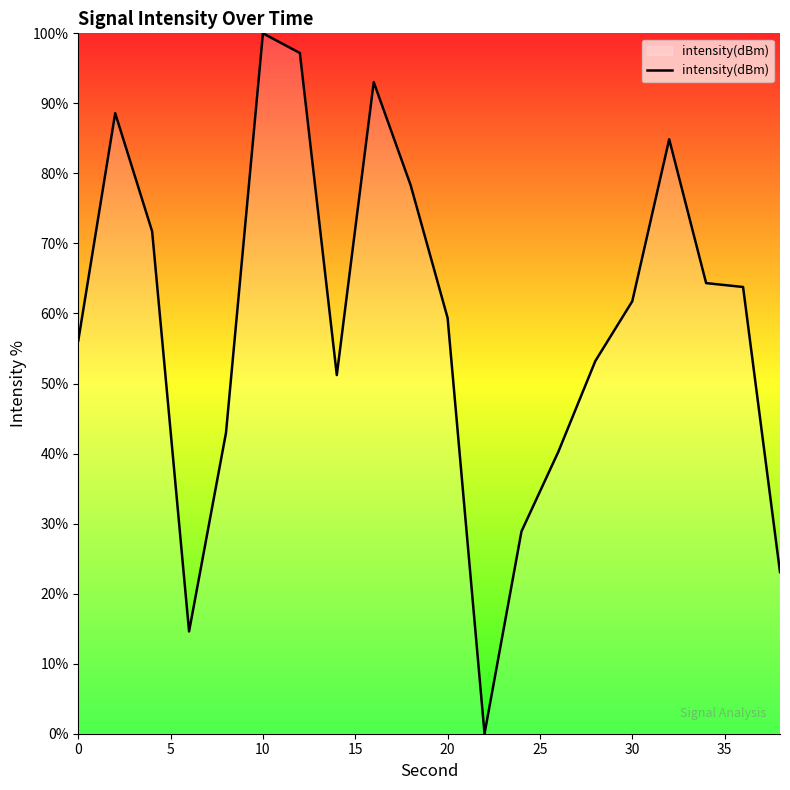

What is the maximum value shown in the chart?

100.0